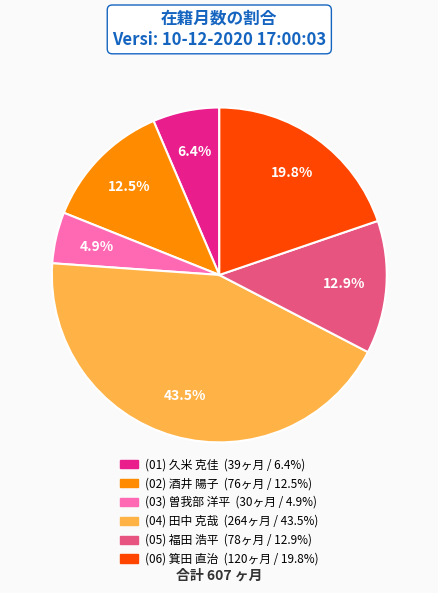

Is there any slice that represents more than half of the pie?

No